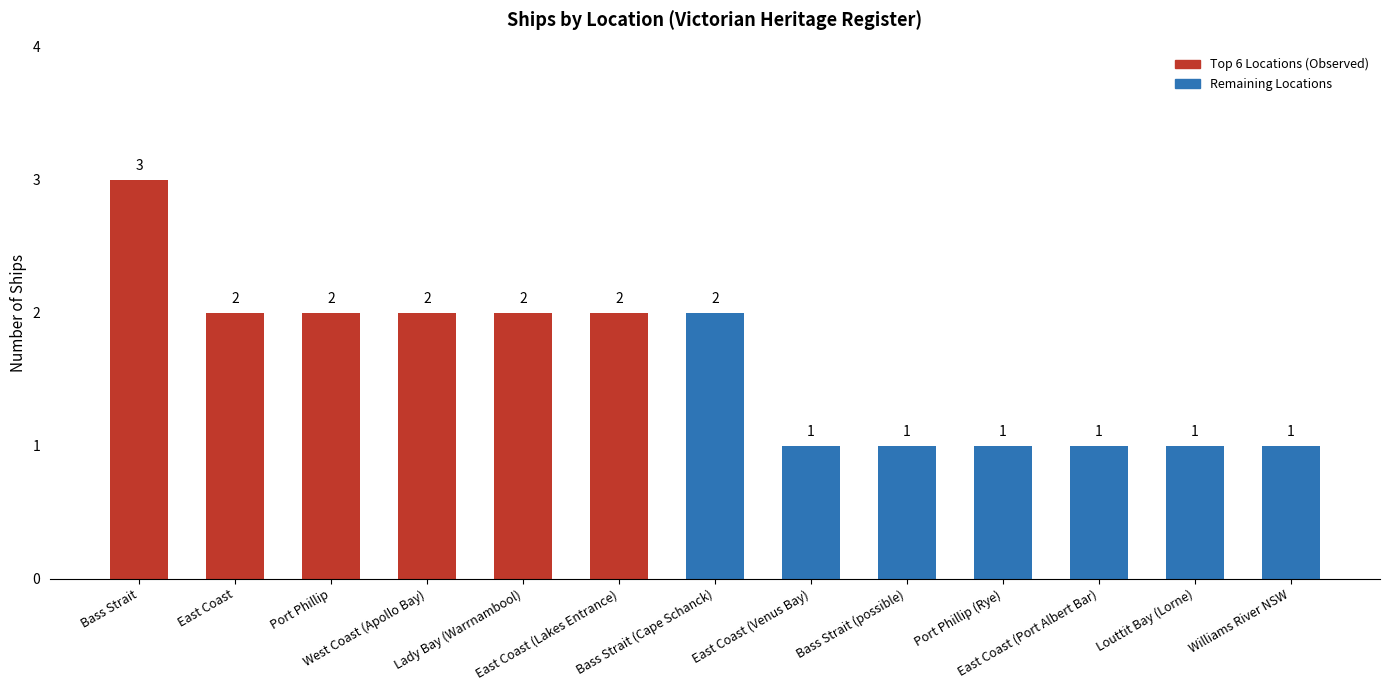

How many data points are less than 2?

6